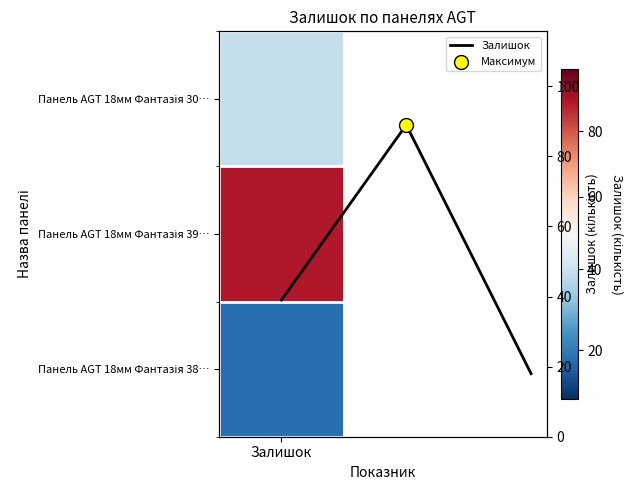

What is the difference between the values at Залишок and 1?

50